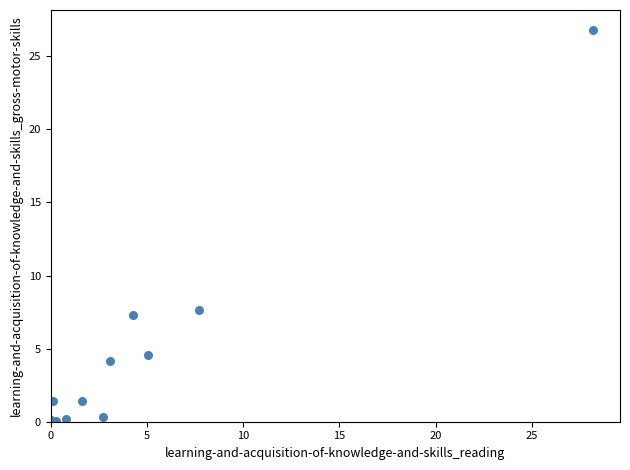

What Y value in the scatter plot is closest to 13?

7.6